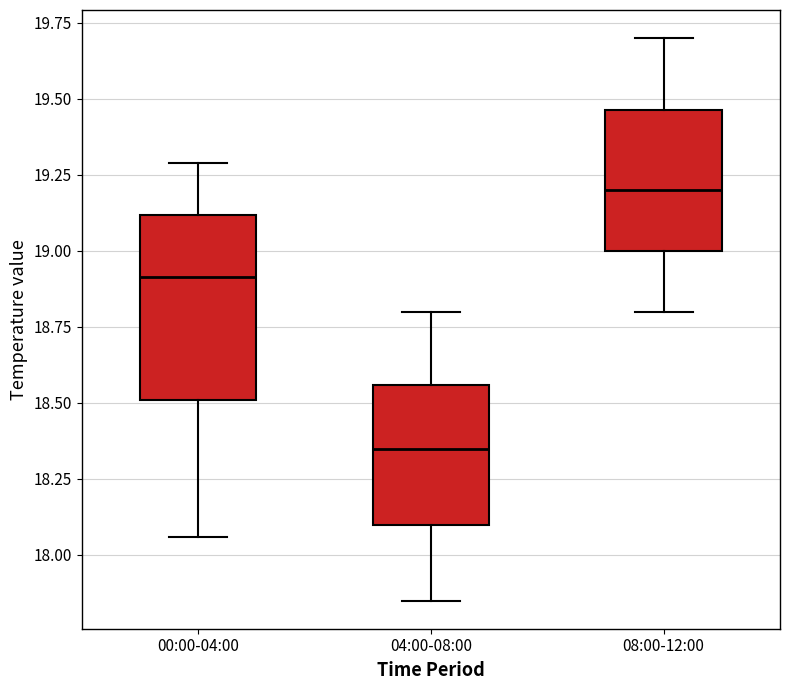

Reading left to right, read every box against the y-axis: the position of its median line, the range the box covers, and the ends of its whiskers. The values are not printed on the chart, so give them approximately, as read against the axis.

00:00-04:00: median 18.90, box 18.50 to 19.10, whiskers 18.05 to 19.30
04:00-08:00: median 18.35, box 18.10 to 18.55, whiskers 17.85 to 18.80
08:00-12:00: median 19.20, box 19.00 to 19.45, whiskers 18.80 to 19.70